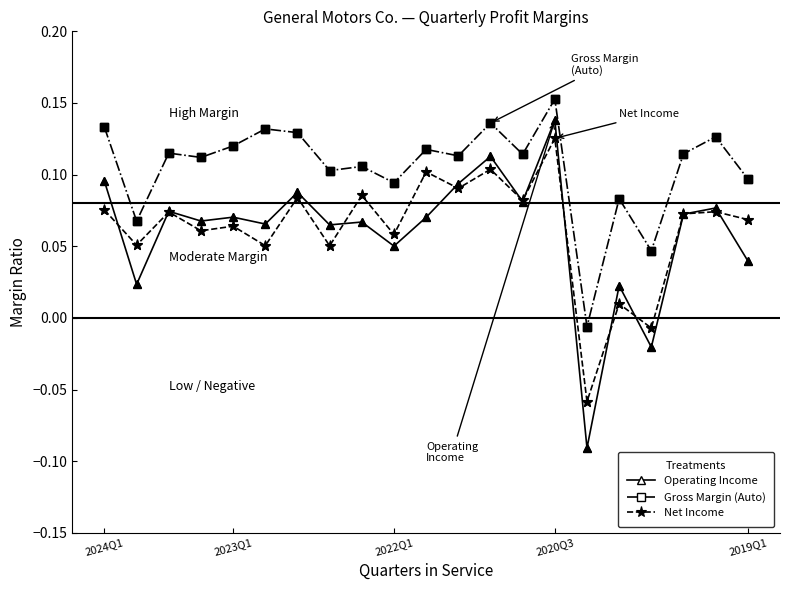

At how many categories does at least one series exceed 0?

20